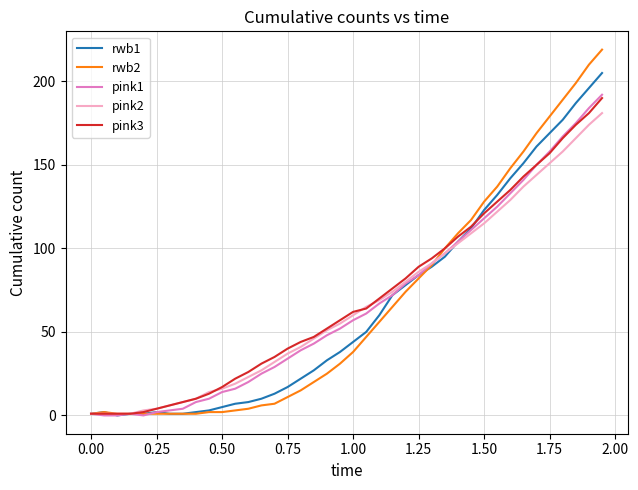

Which series has the largest range (max minus min)?

rwb2